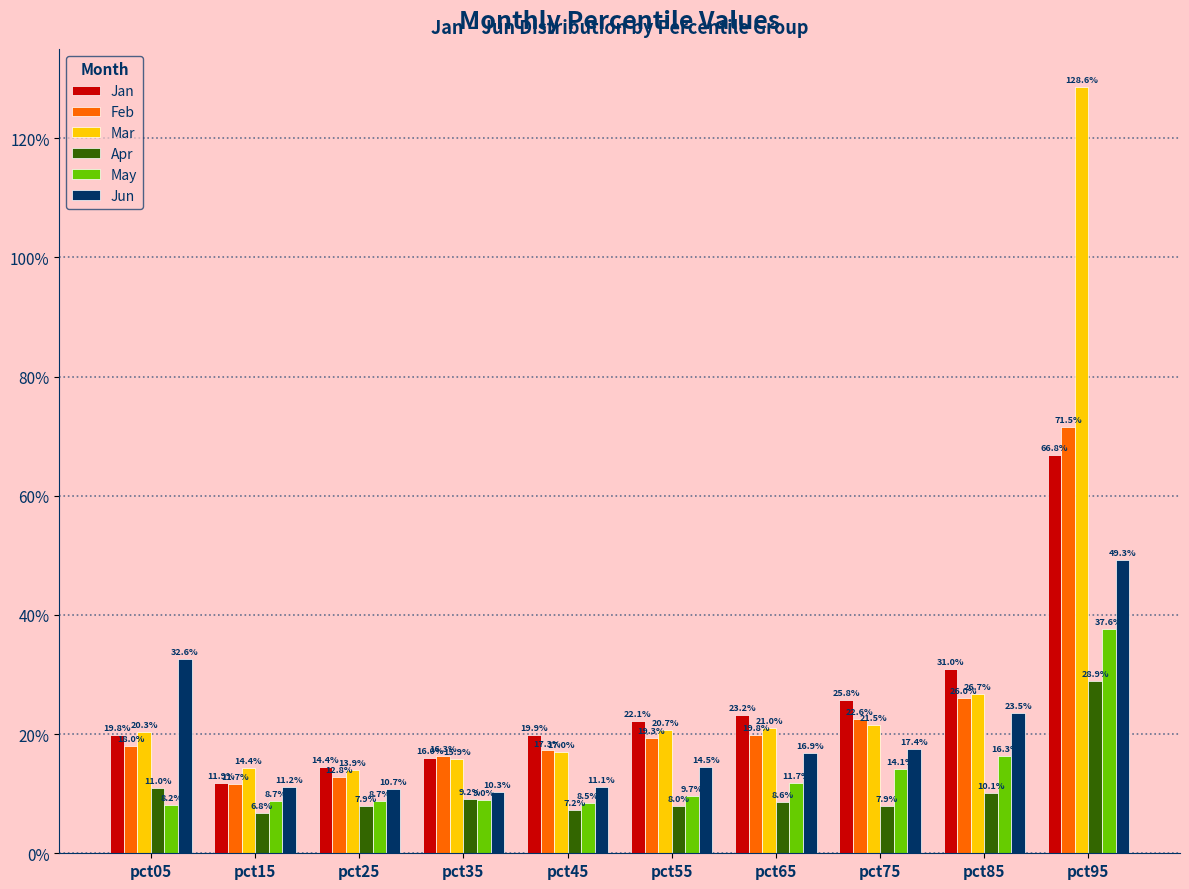

Which series changed the most between pct45 and pct75?

Jun